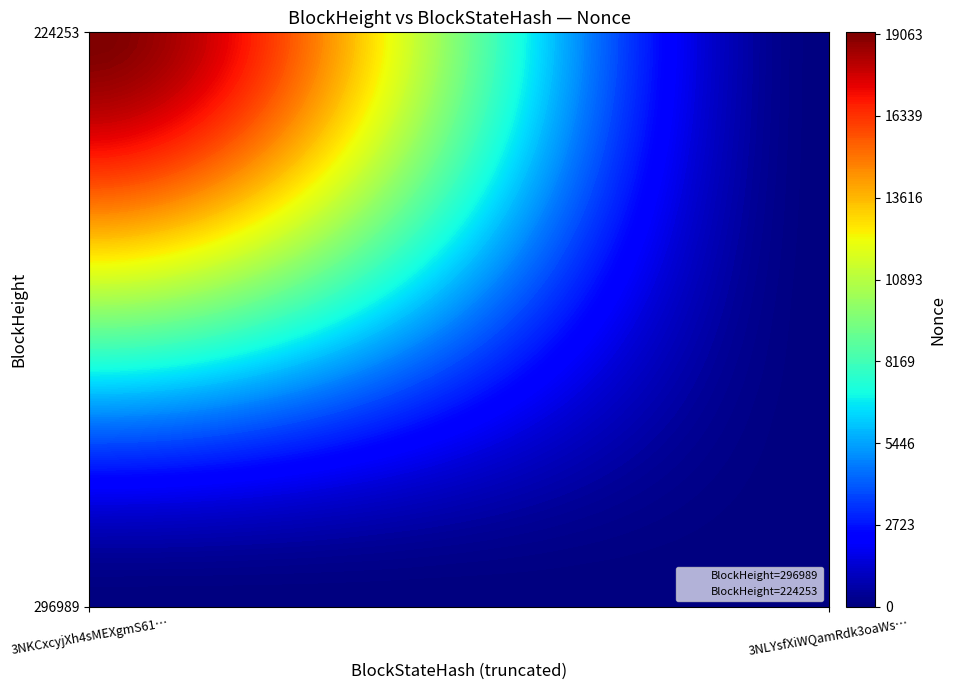

Reading left to right, what are all the values shown in this chart?

296989: 0	19063
224253: 0	19063